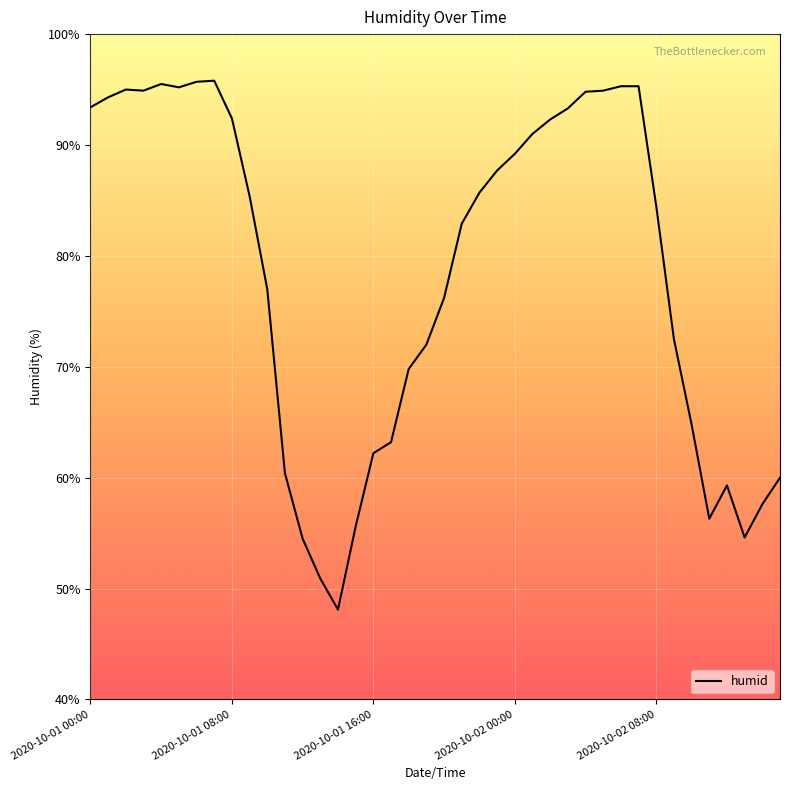

What is the average value?

78.5